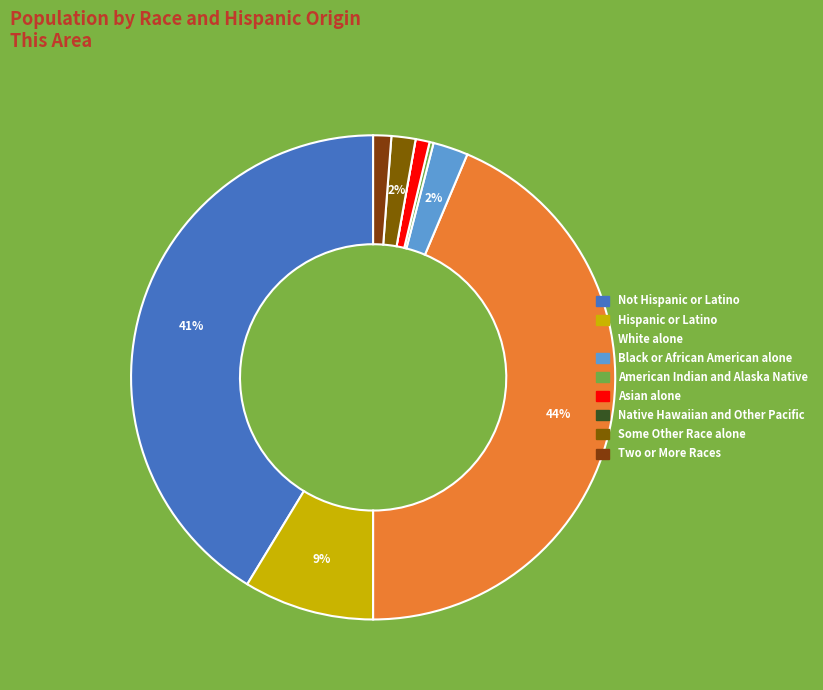

What portion of the pie excludes Some Other Race alone?

98.4%